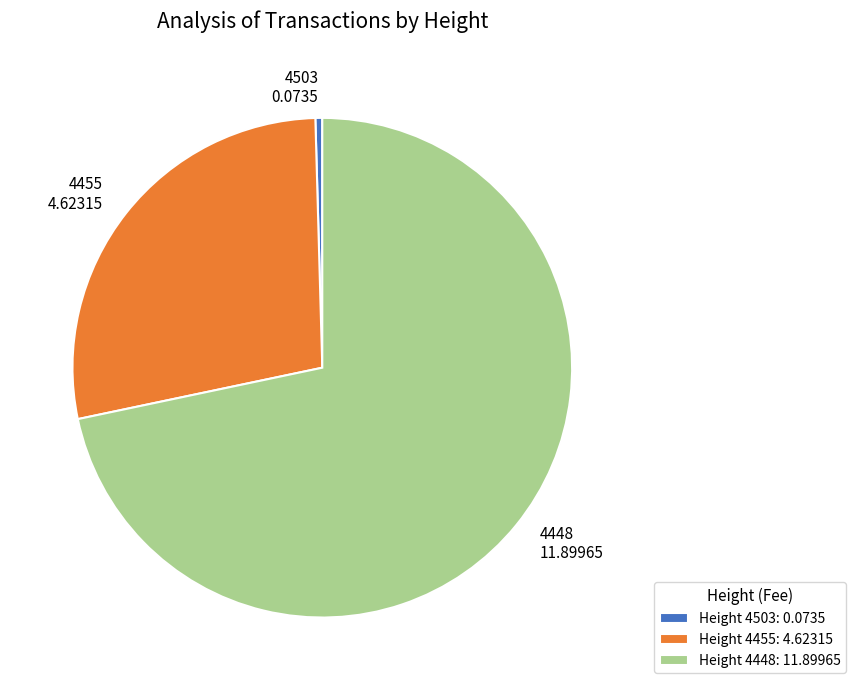

Which category accounts for the majority?

Height 4448: 11.89965